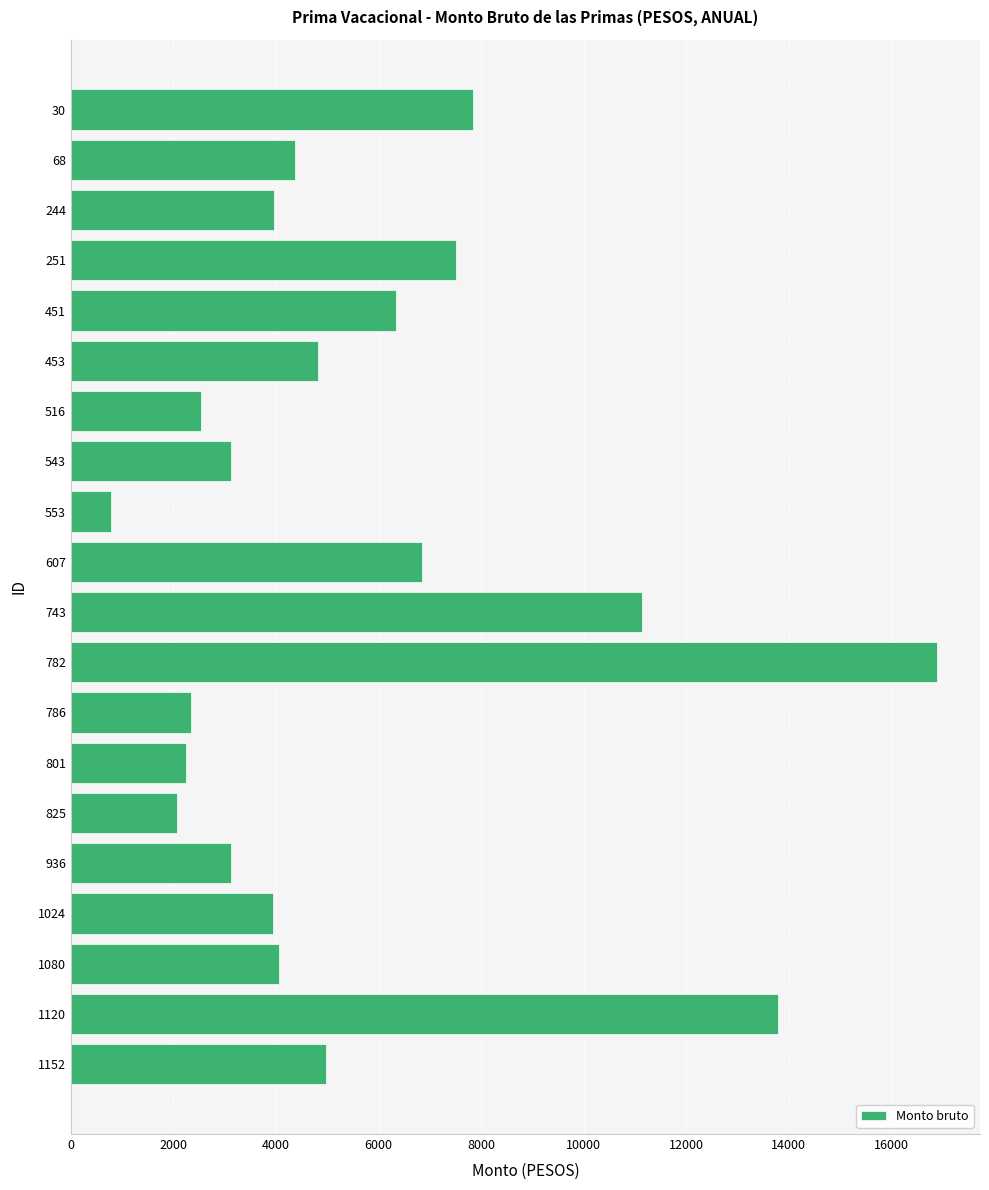

Read the value at 251.

7520.0